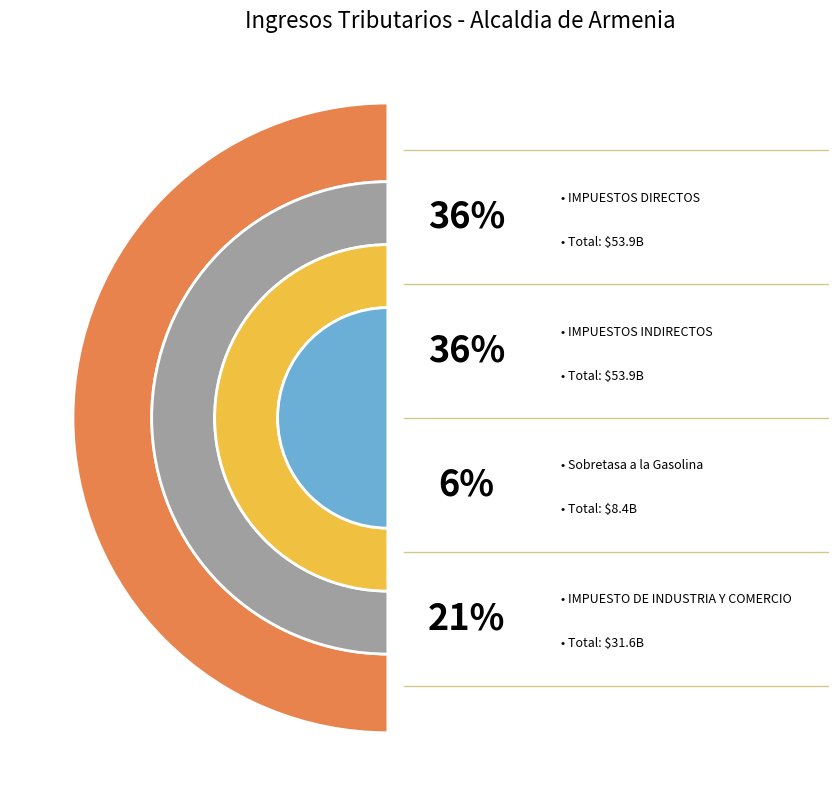

To the nearest percent, what is the difference between the largest and smallest slice percentages?

31%